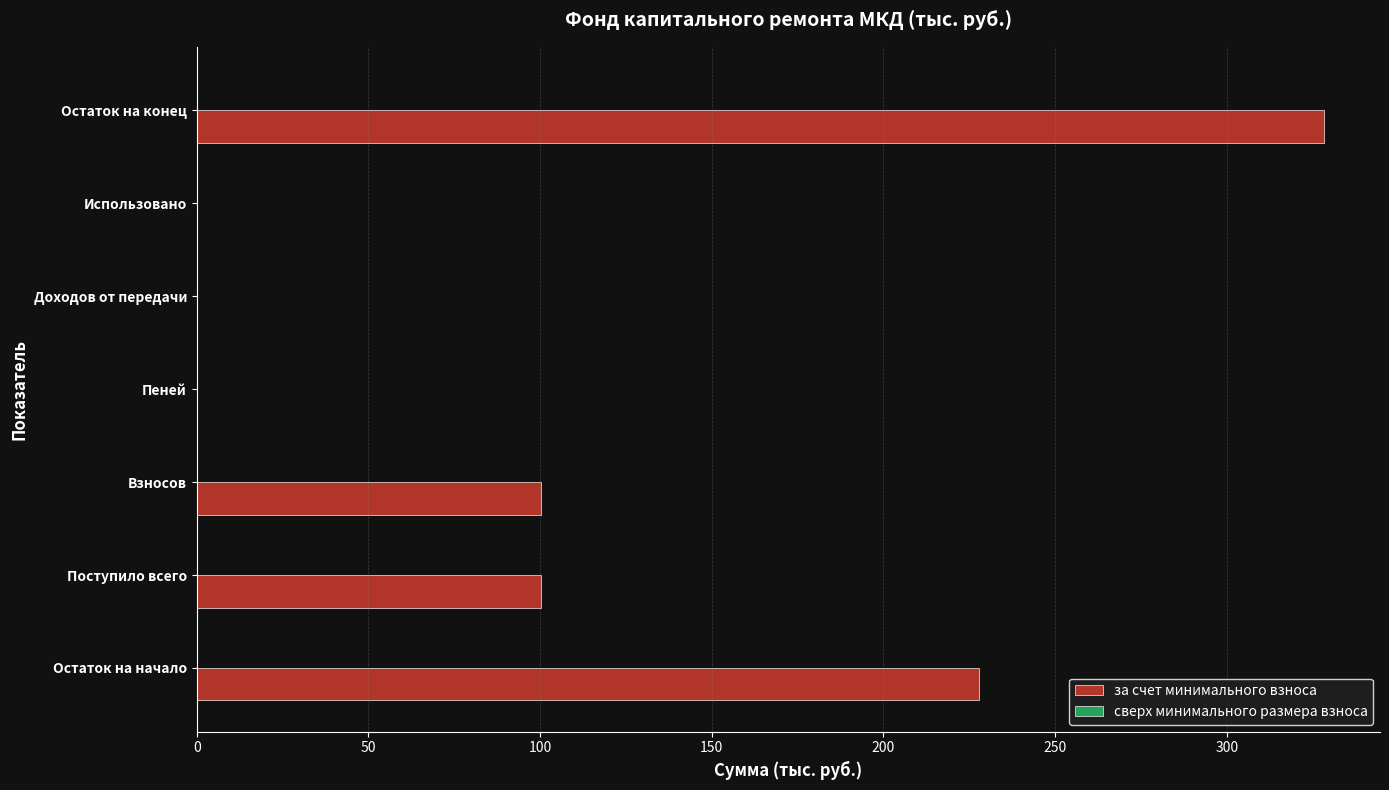

Read the value at Остаток на конец.

328.2